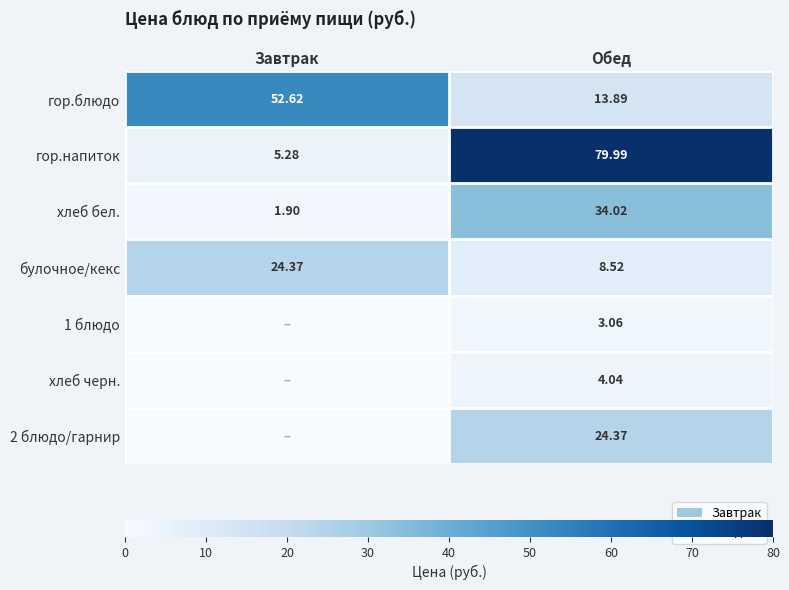

At which category is the sum across all series the highest?

Обед